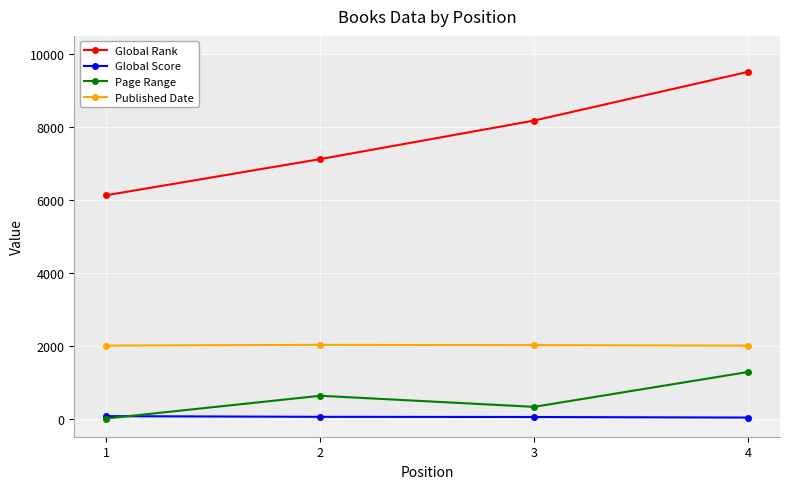

What are all the series names shown in the legend?

Global Rank, Global Score, Page Range, Published Date